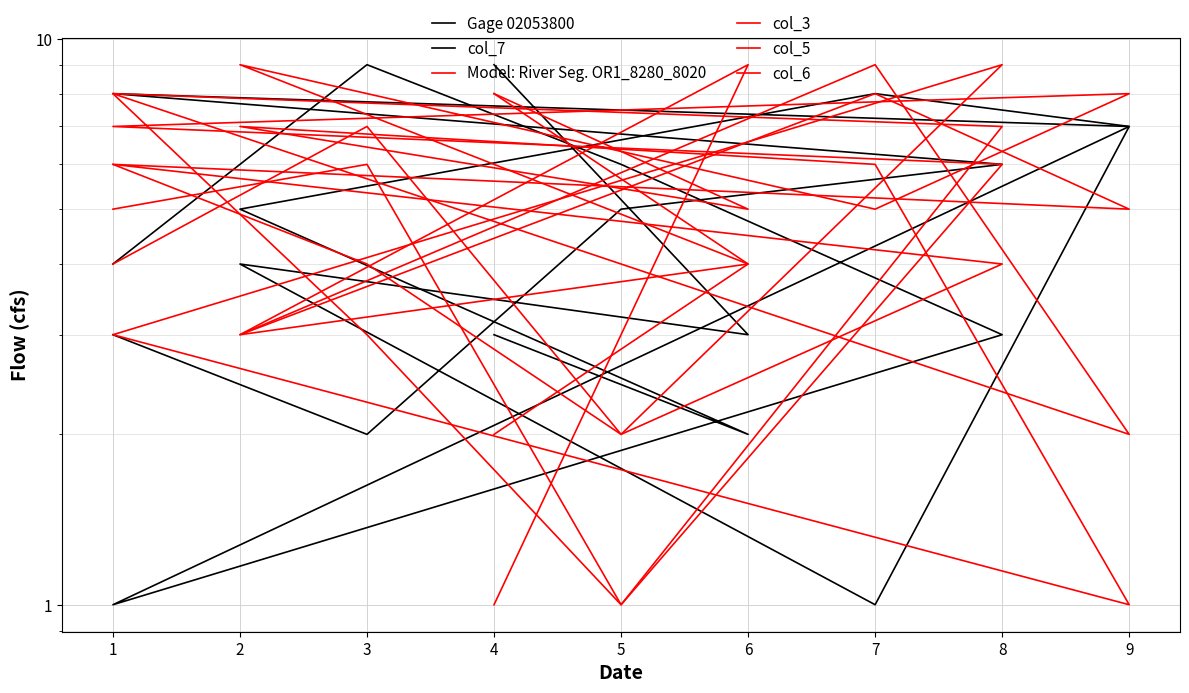

How many lines are shown in the chart?

6